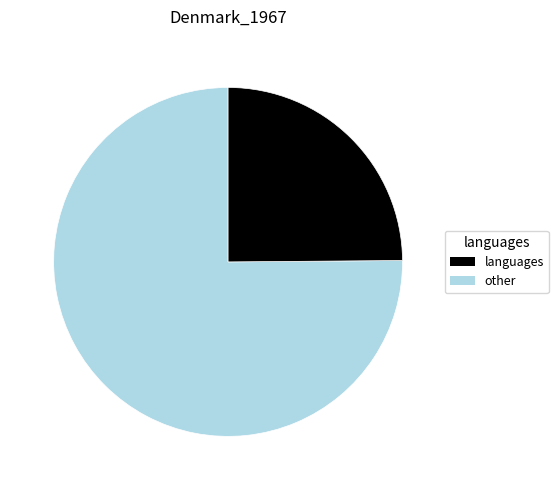

Does any single category account for the majority?

Yes